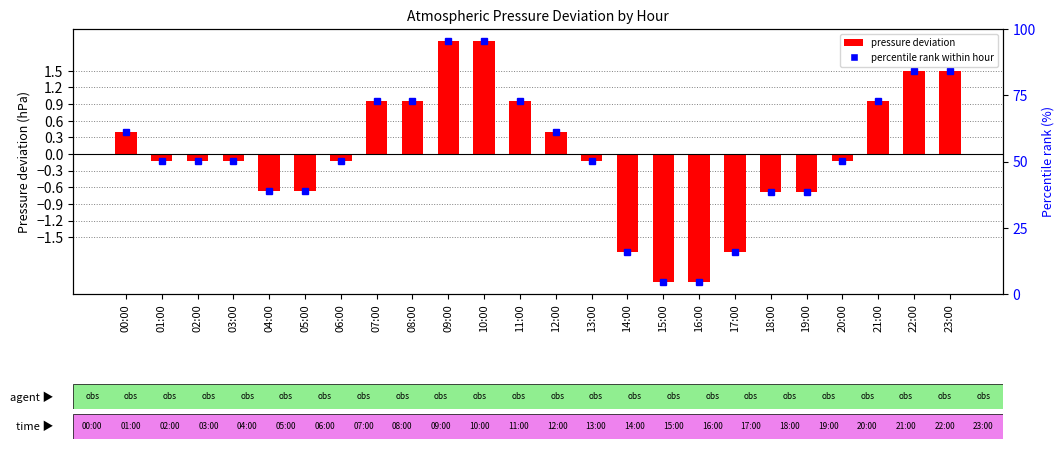

What is the difference between the maximum and minimum values?

4.3